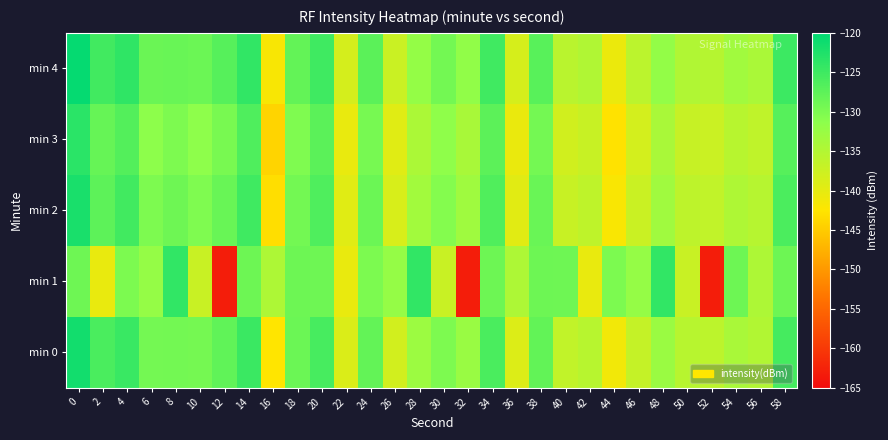

Which series has the largest total across all categories?

min 4